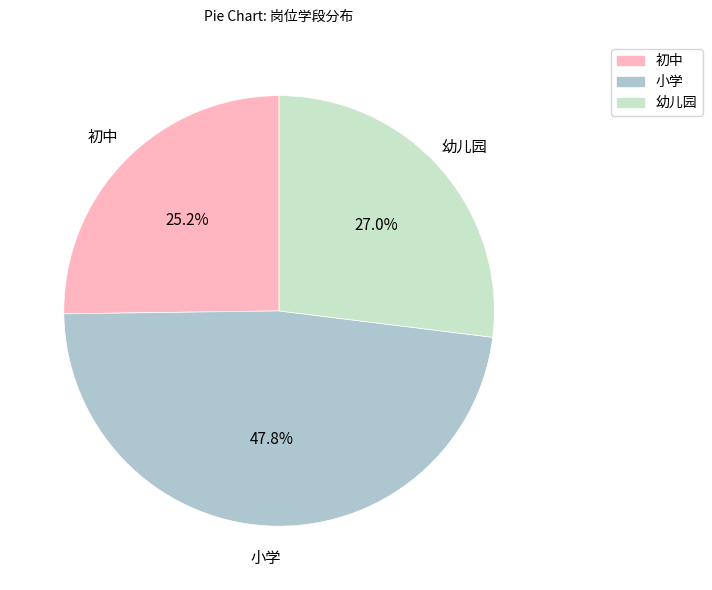

Is there any slice that represents more than half of the pie?

No